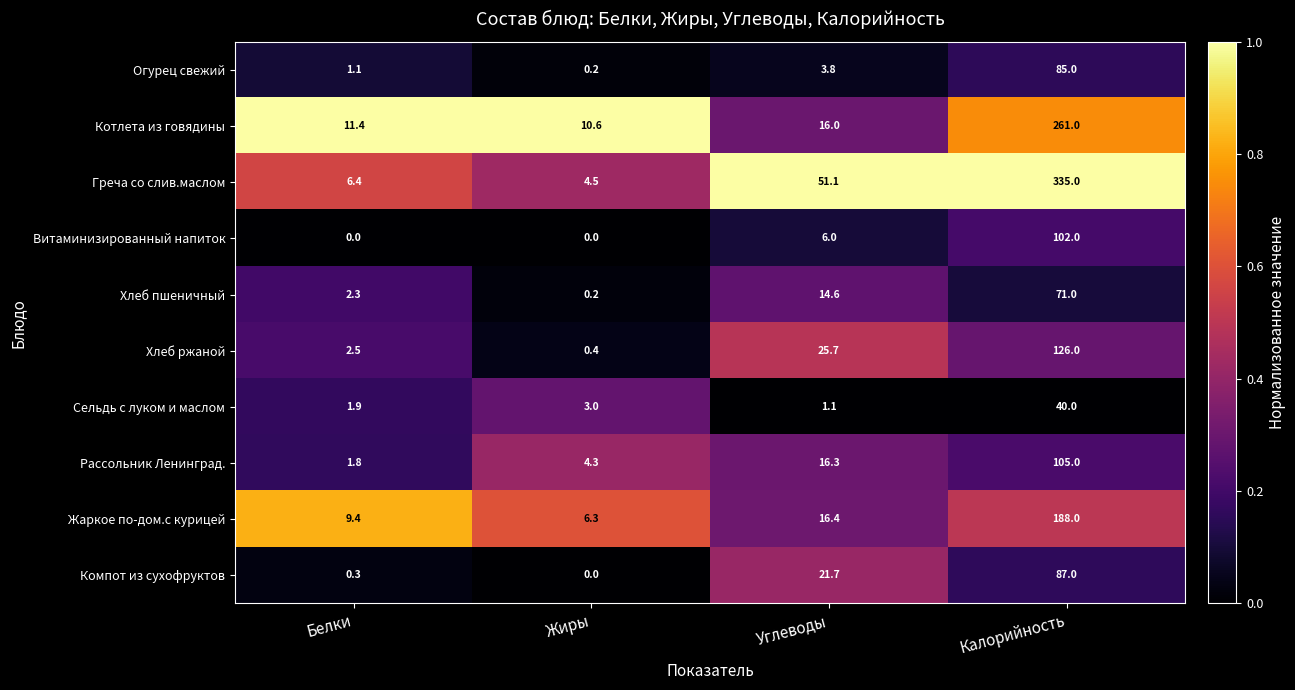

What is the total value across all series at Жиры?

29.5